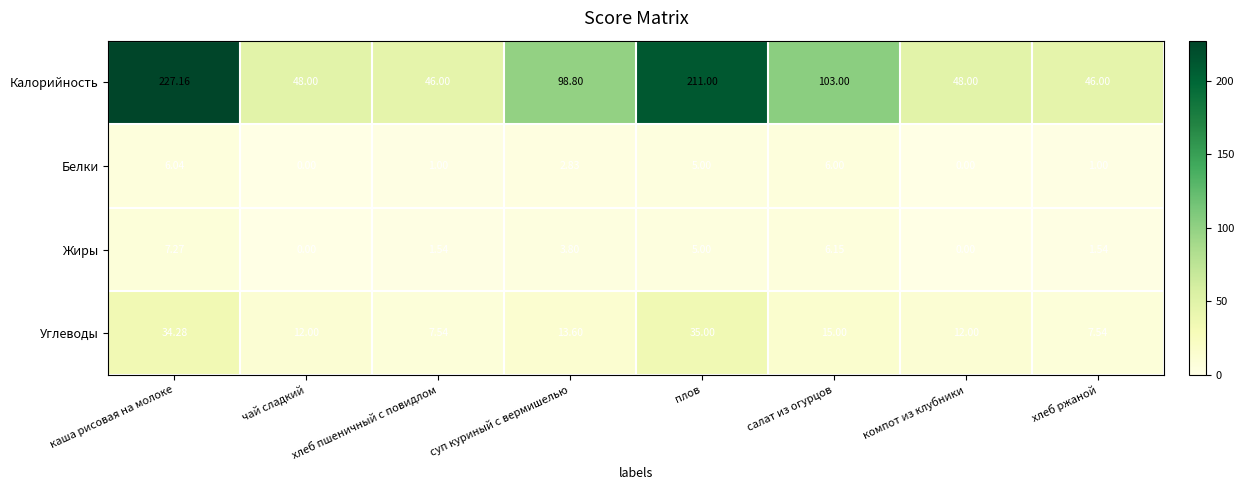

Which category has the highest value in the Жиры series?

каша рисовая на молоке